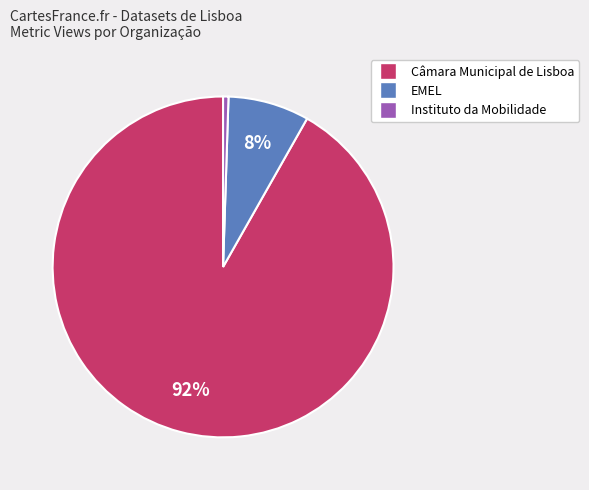

Does any single category account for the majority?

Yes